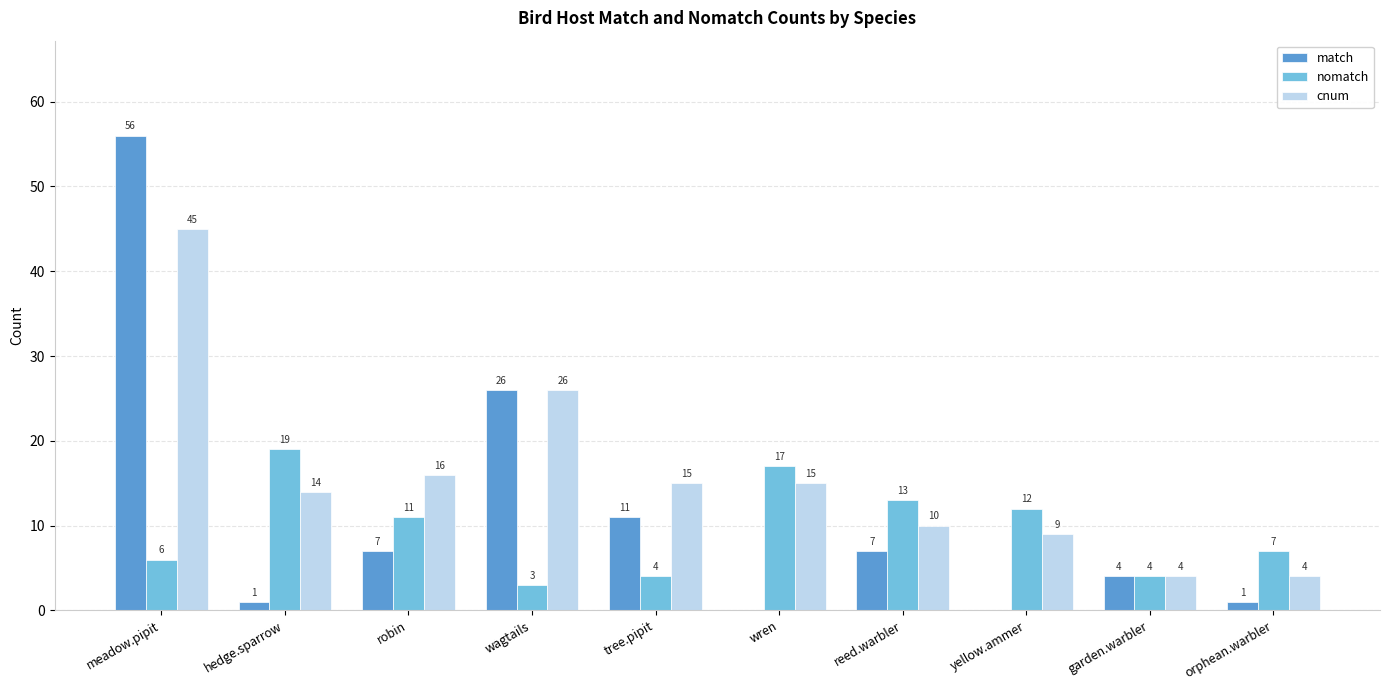

Reading right to left, transcribe all the data shown in this chart.

match: 1	4	0	7	0	11	26	7	1	56
nomatch: 7	4	12	13	17	4	3	11	19	6
cnum: 4	4	9	10	15	15	26	16	14	45